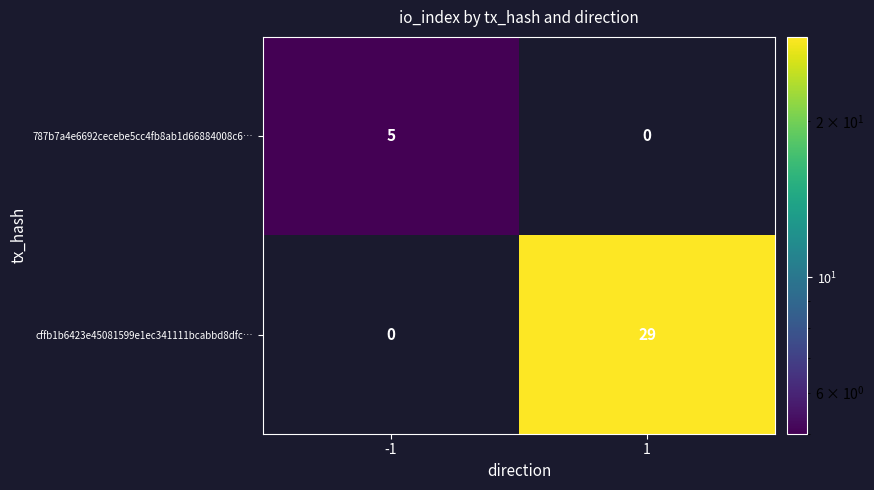

List the series in order of their overall mean, highest first.

cffb1b6423e45081599e1ec341111bcabbd8dfc…, 787b7a4e6692cecebe5cc4fb8ab1d66884008c6…